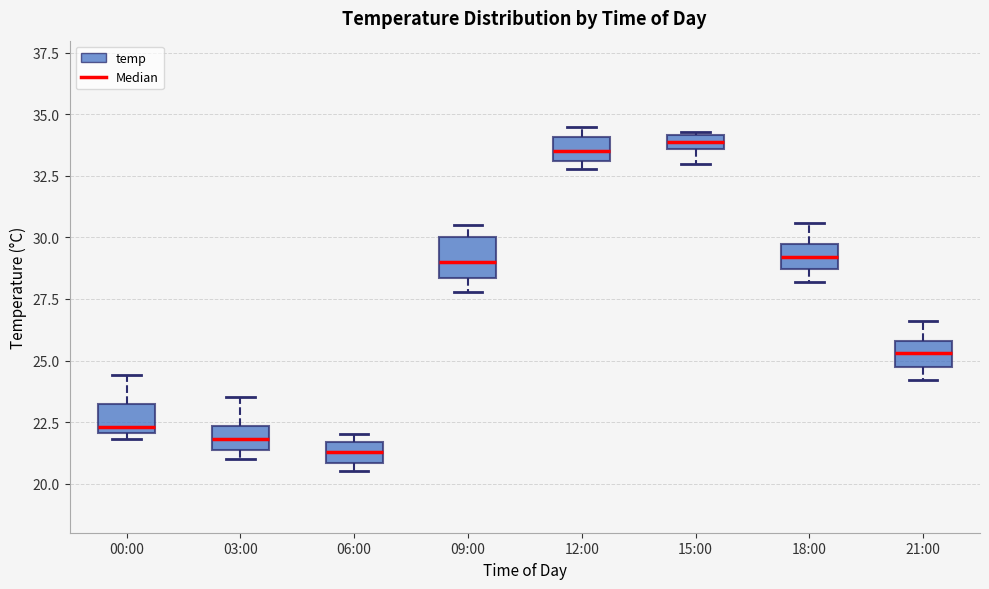

Where is the upper edge of the box for 15:00 on the y-axis? The values are not printed on the chart, so give them approximately, as read against the axis.

34.0